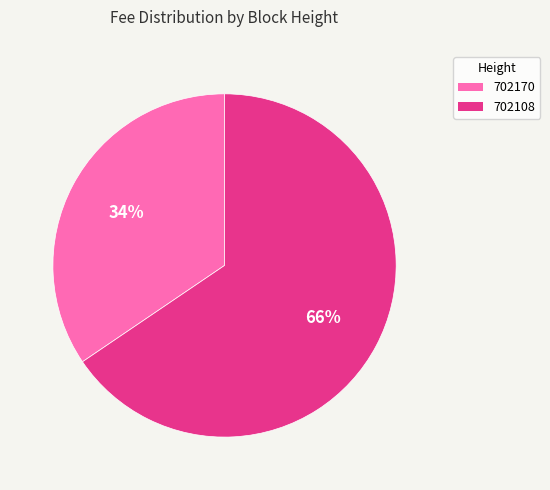

What is the smallest slice in the pie chart?

702170